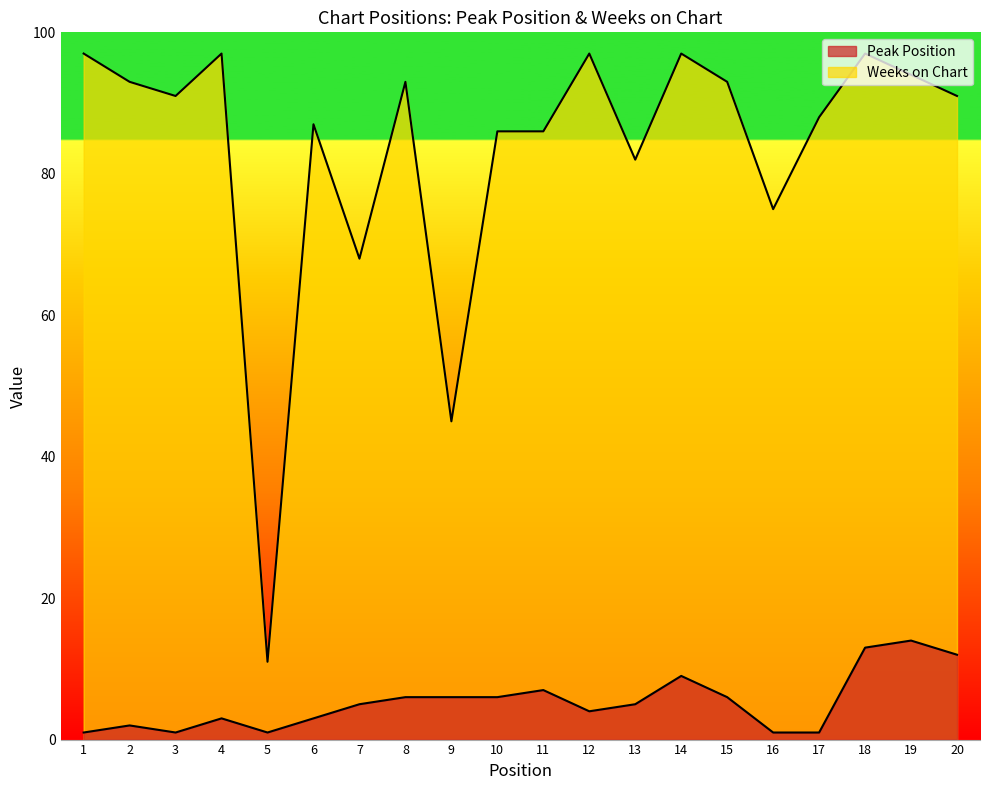

Where is Weeks on Chart nearest to the value 54?

9